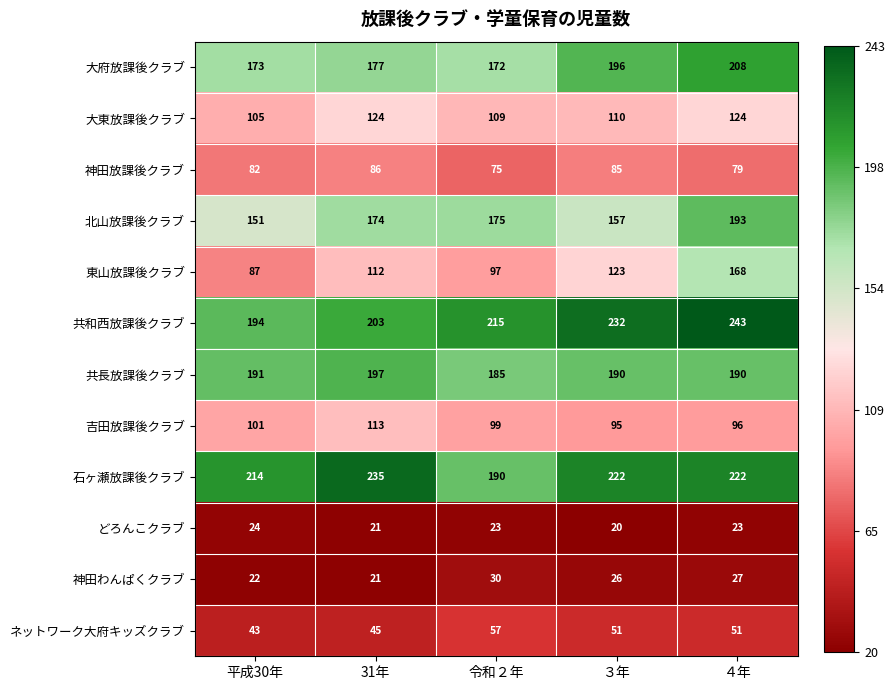

How many data points does each series have?

5